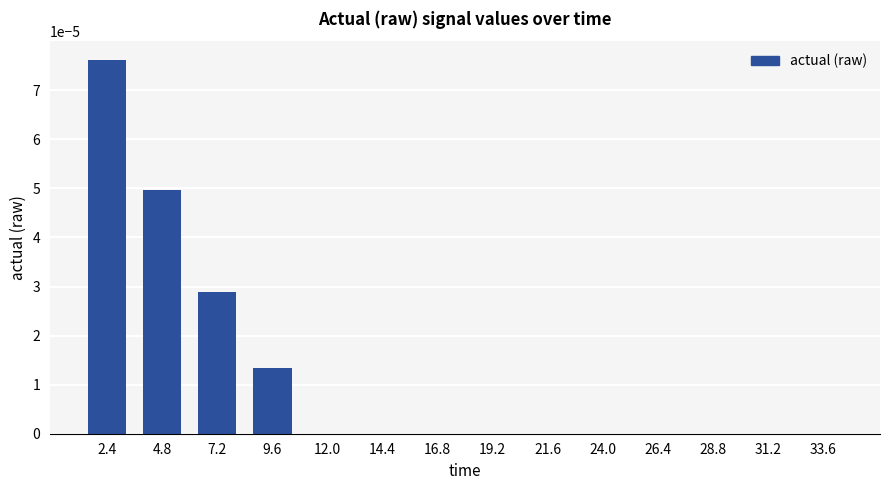

At which category does the chart reach its peak across all series?

2.4